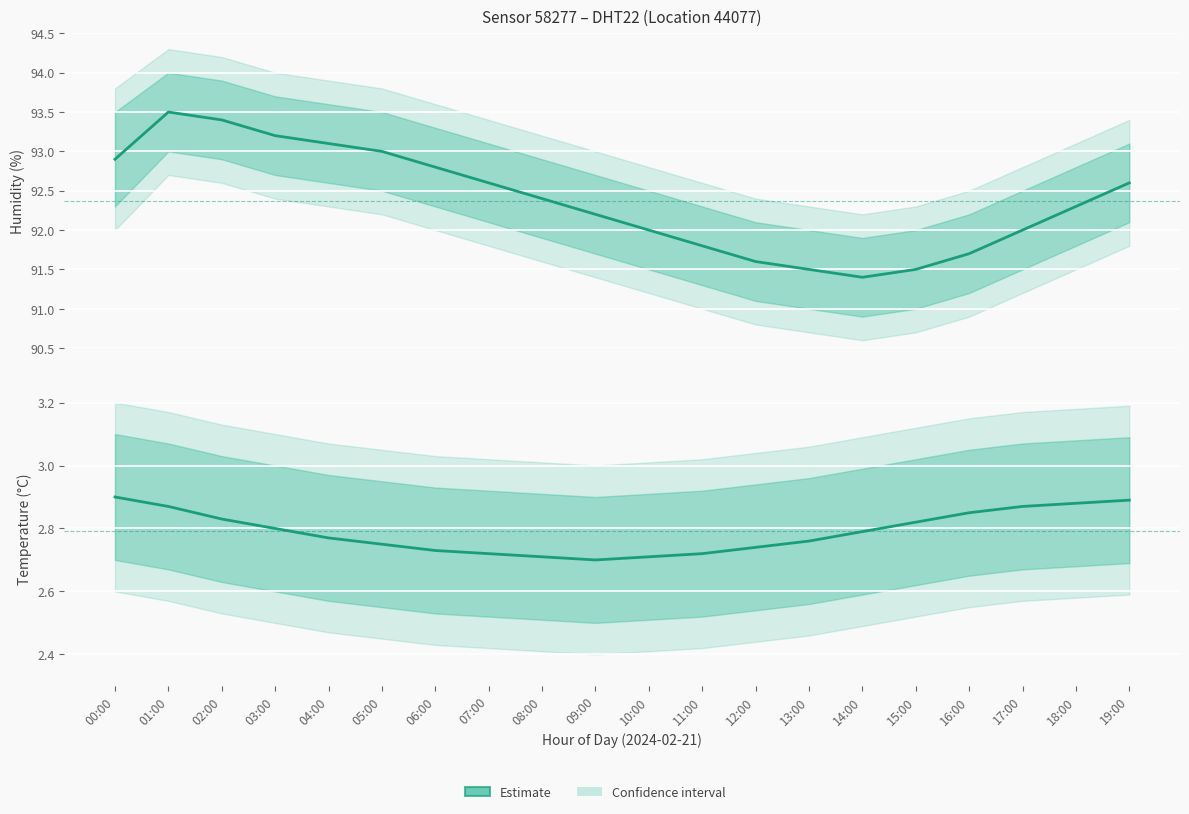

What is the label of the 14th point from the right?

06:00